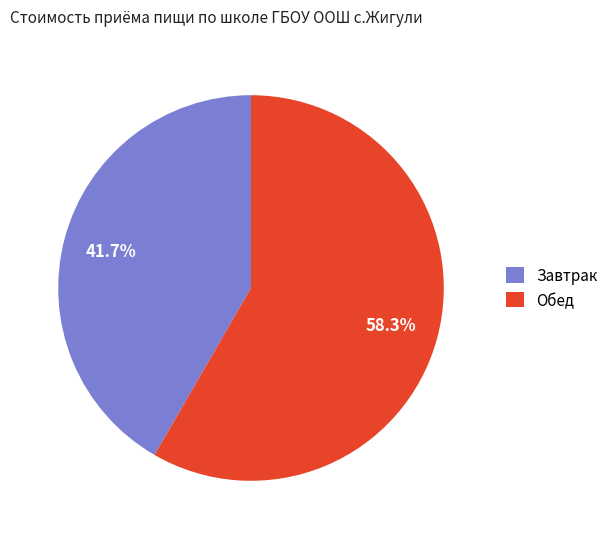

How many slices are in this pie chart?

2